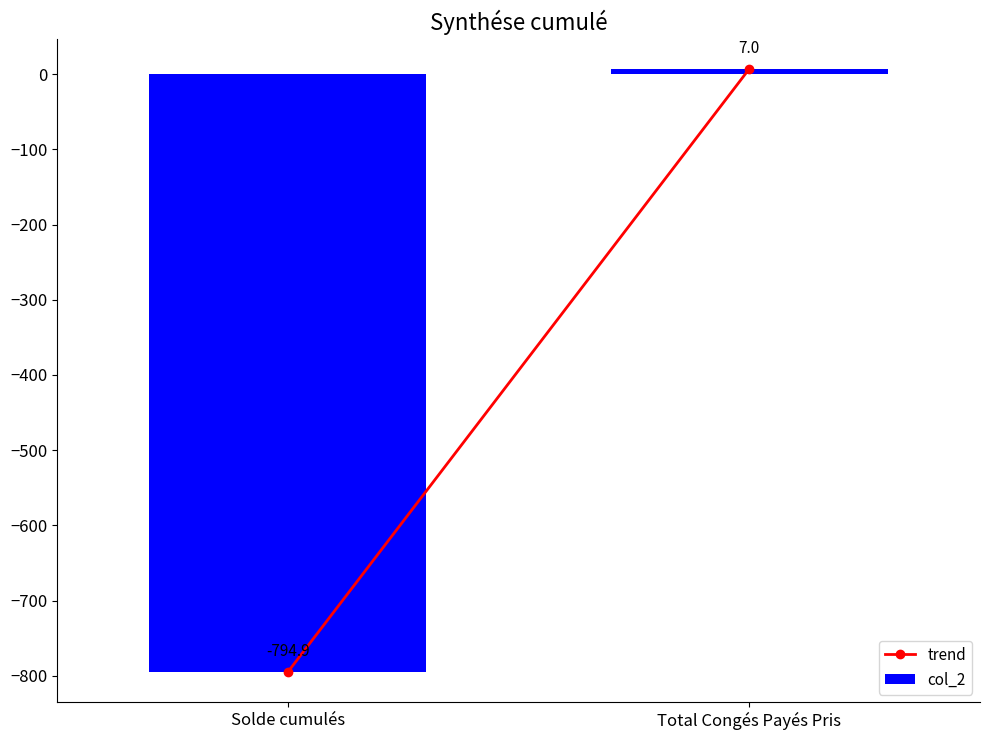

Read the value at Solde cumulés.

-794.9